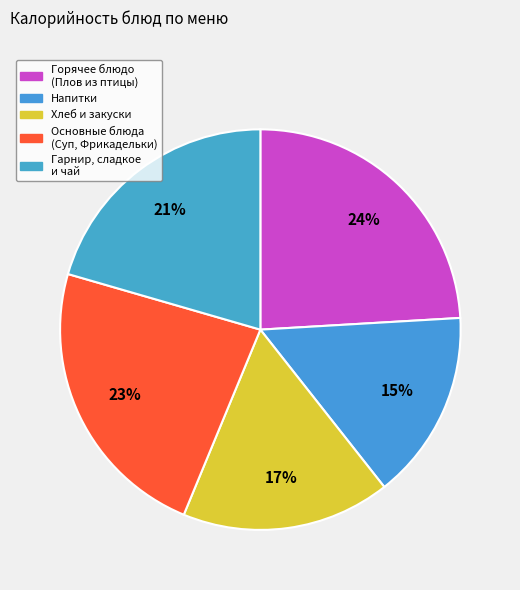

How many slices are in this pie chart?

5